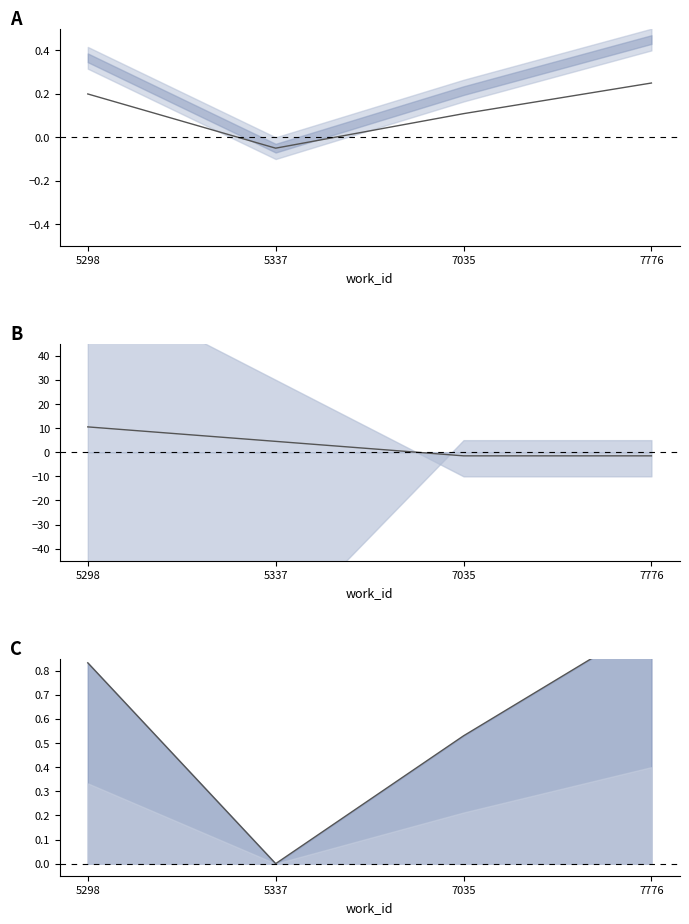

What is the average value of the upper line series?

0.6